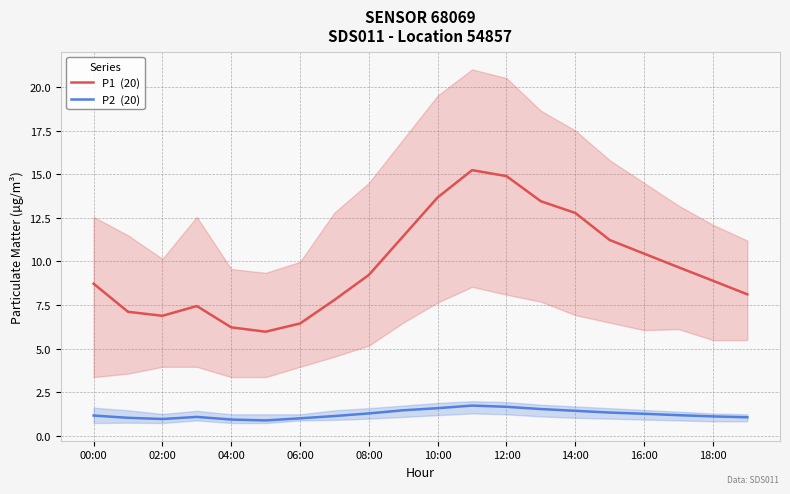

What is the maximum value shown in the chart?

15.2